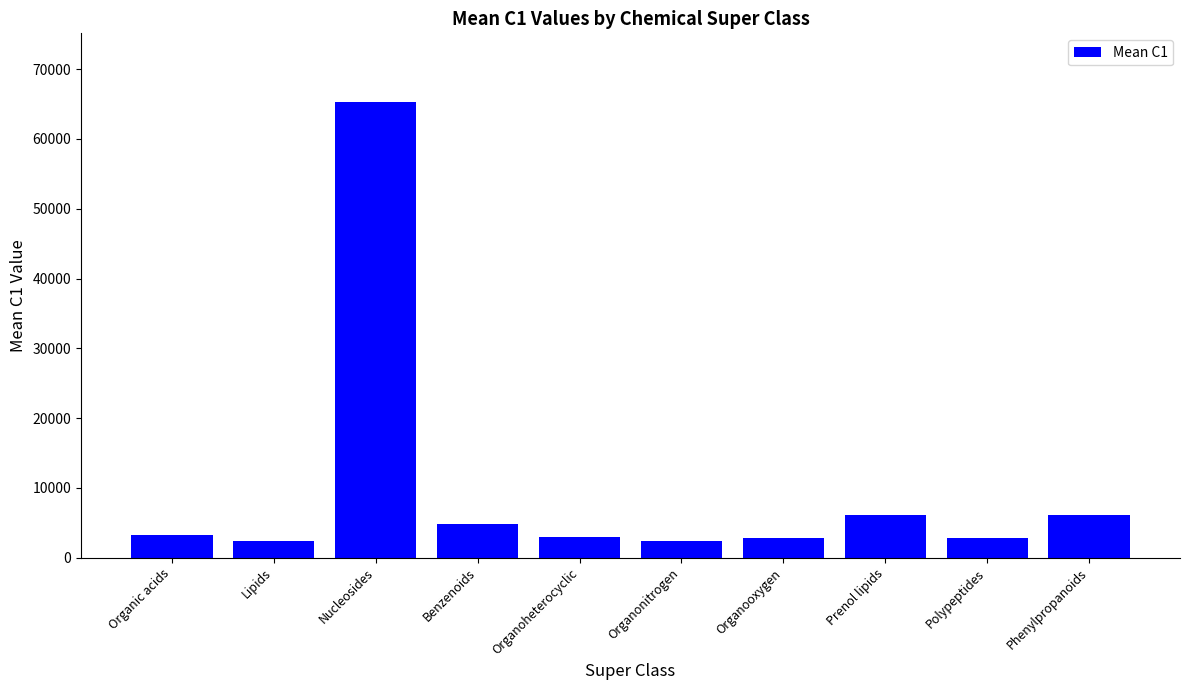

How many data points does each series have?

10